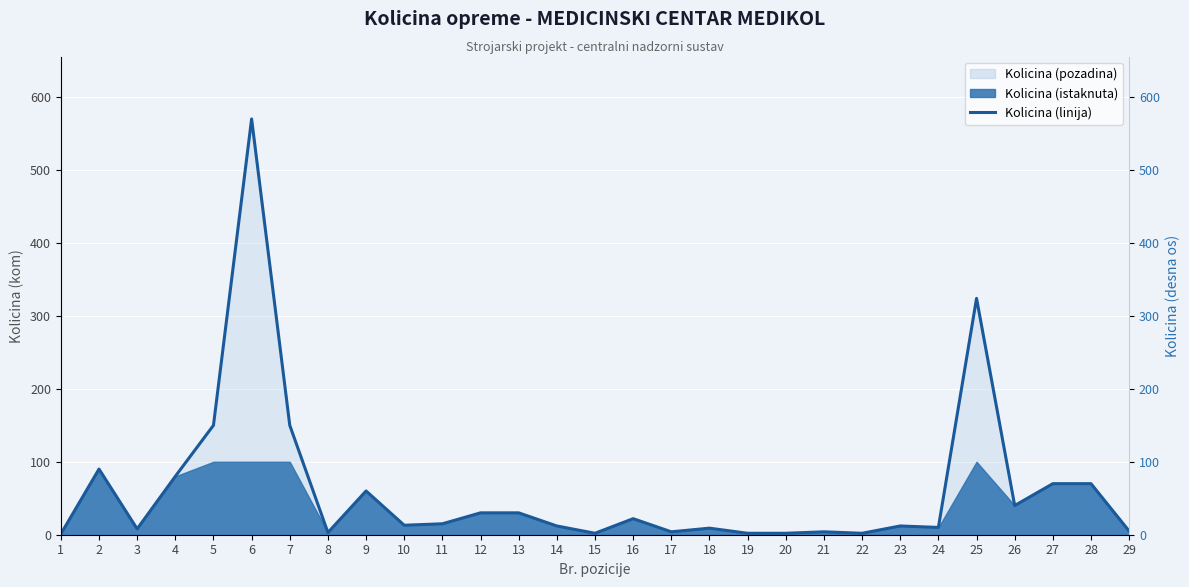

How many lines are shown in the chart?

1